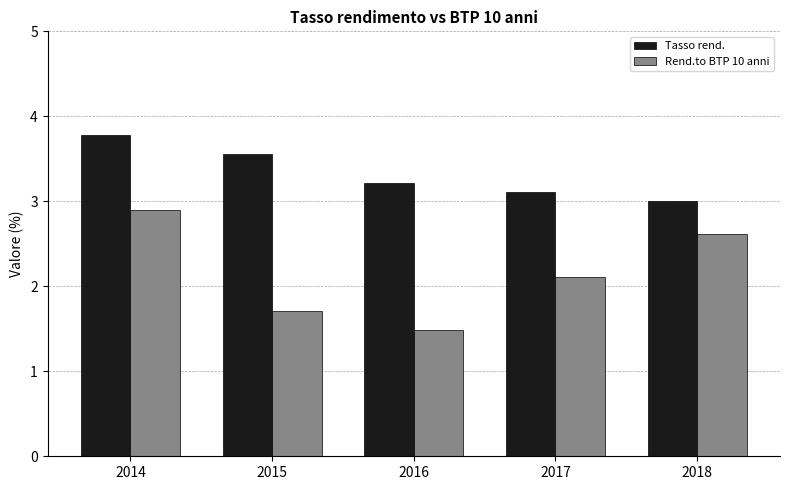

Between 2014 and 2017, which series saw the biggest shift?

Rend.to BTP 10 anni